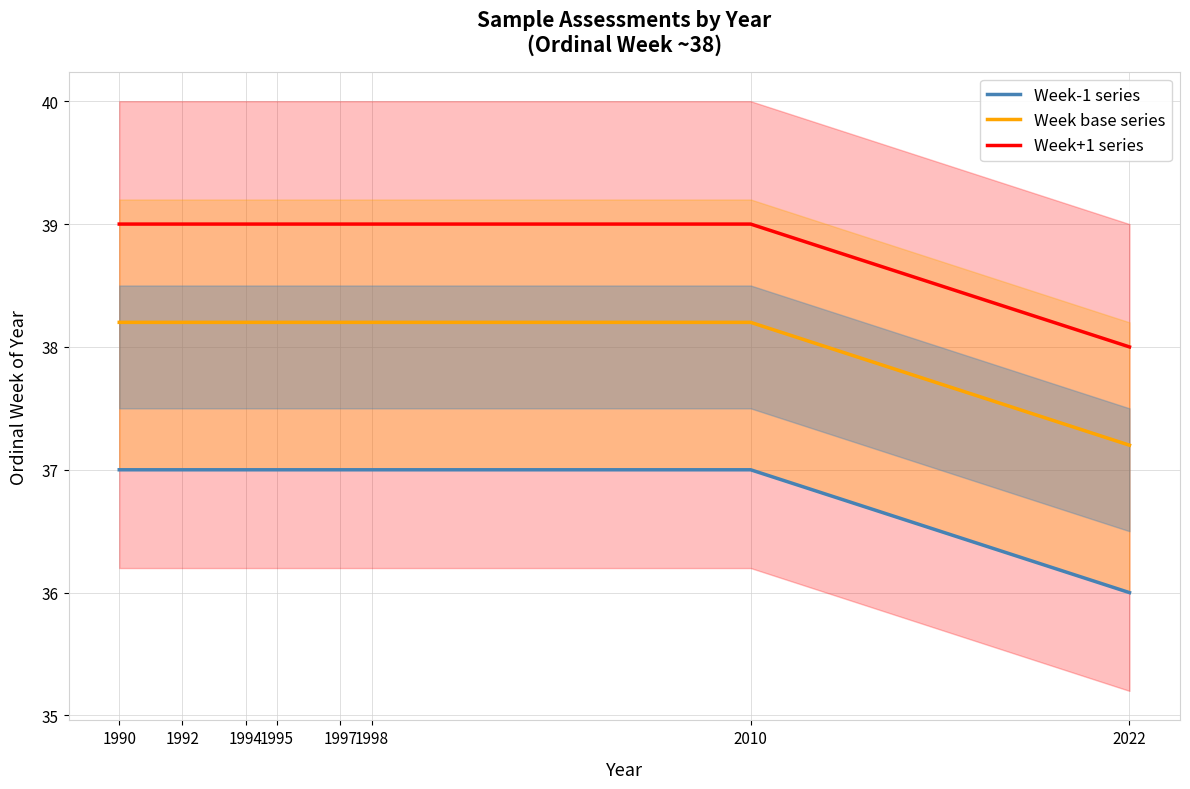

True or false: Week-1 series and Week base series cross at least once.

False